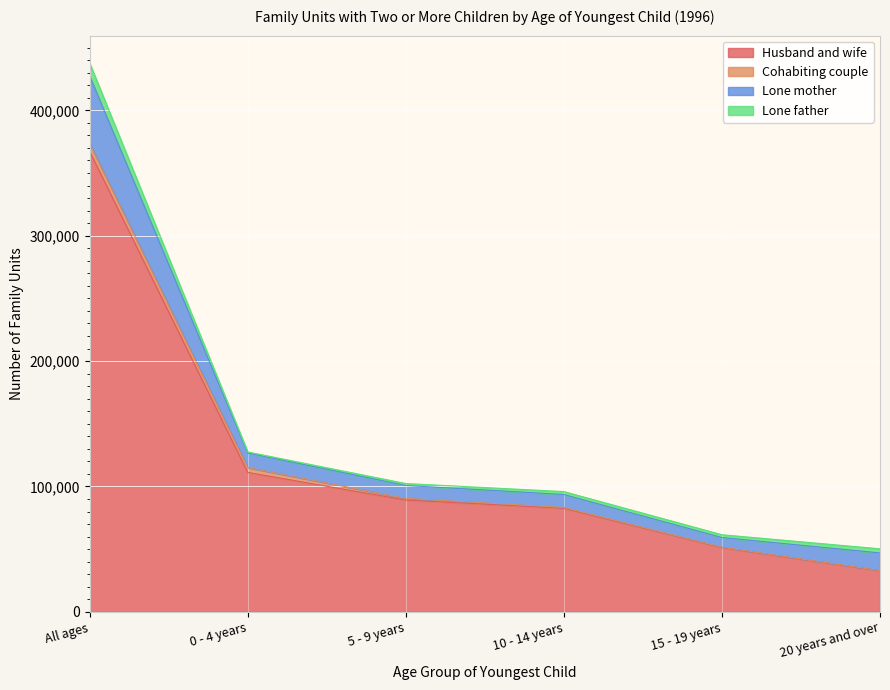

What is the approximate value of Cohabiting couple at 5 - 9 years, to the nearest 100?

1300